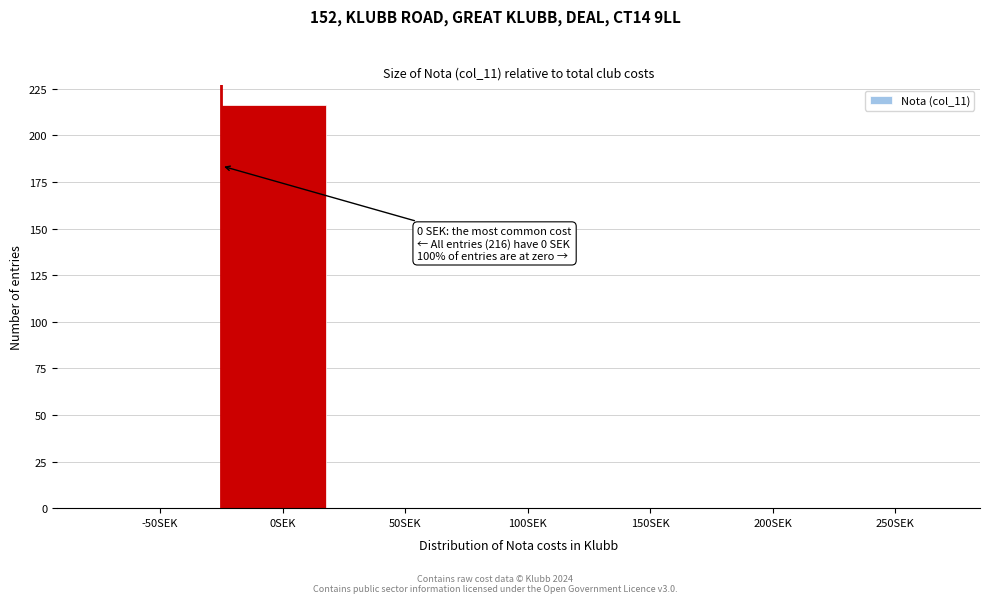

Reading left to right, extract all data points from this chart.

-50SEK=0	0SEK=216	50SEK=0	100SEK=0	150SEK=0	200SEK=0	250SEK=0